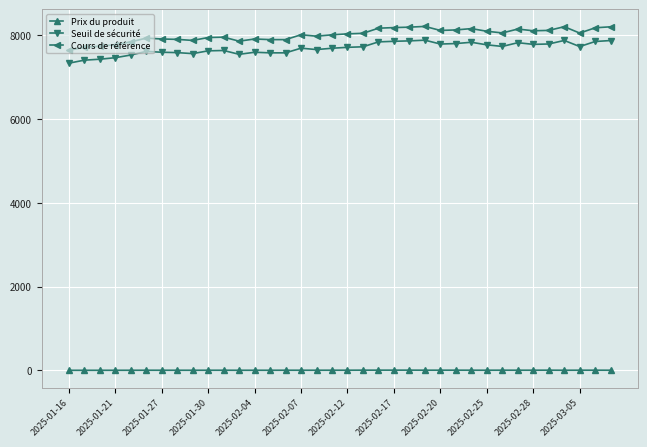

At how many categories does at least one series exceed 2029?

36